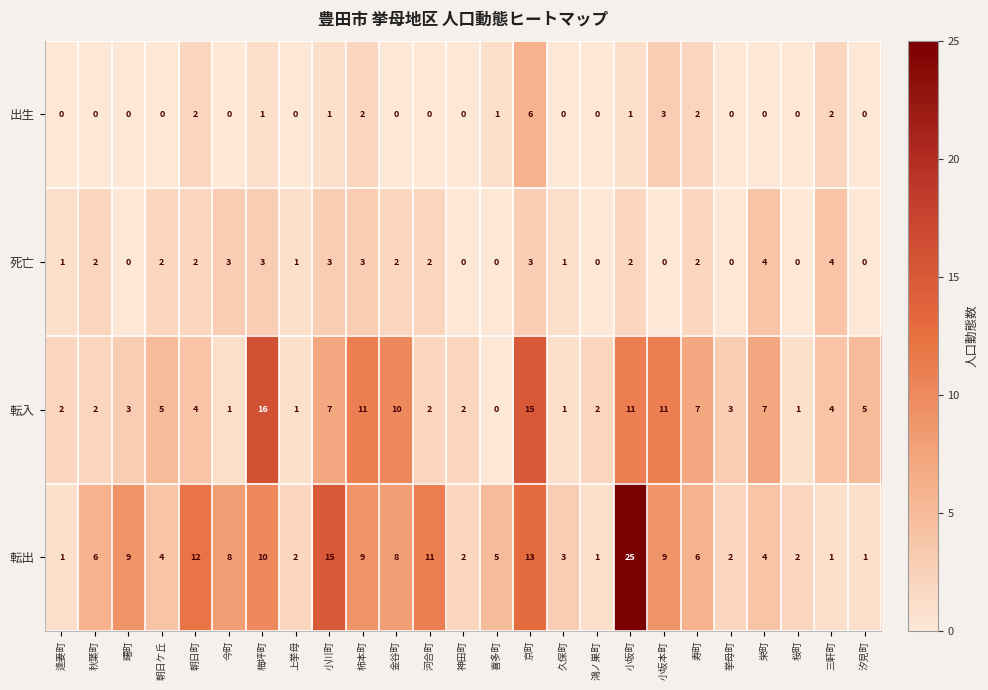

Between 朝日町 and 汐見町, which series saw the biggest shift?

転出